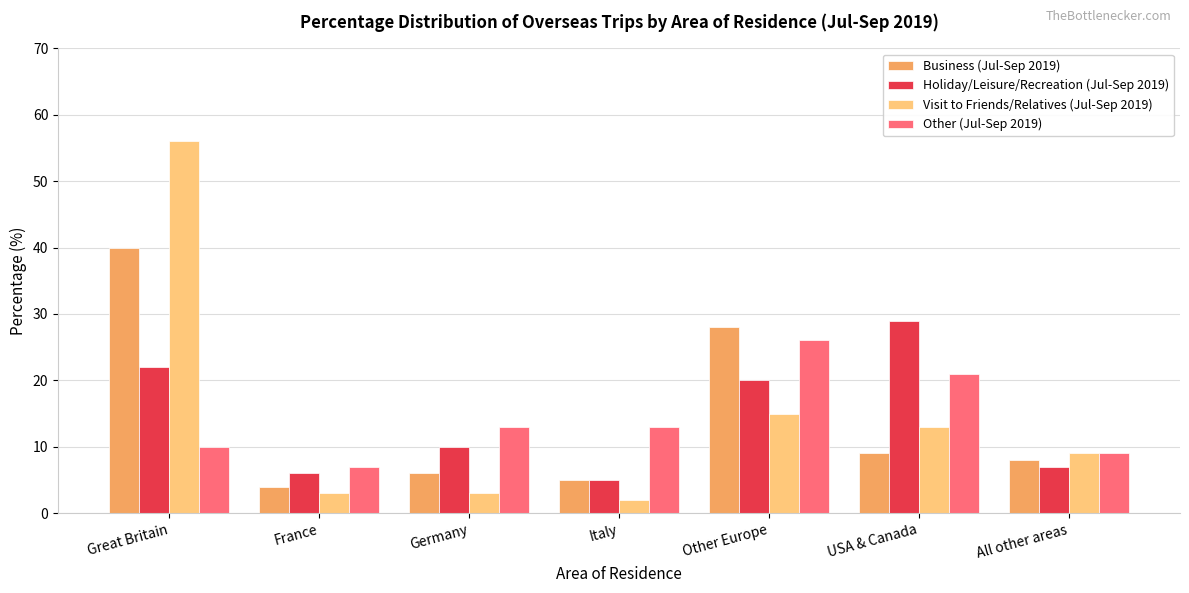

What is the minimum value shown in the chart?

2